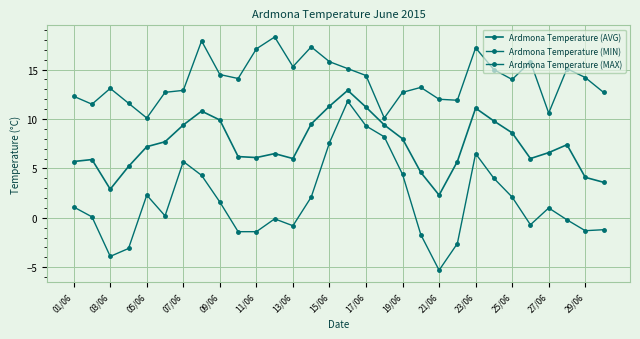

How many values in the Ardmona Temperature (AVG) series are below 7?

15